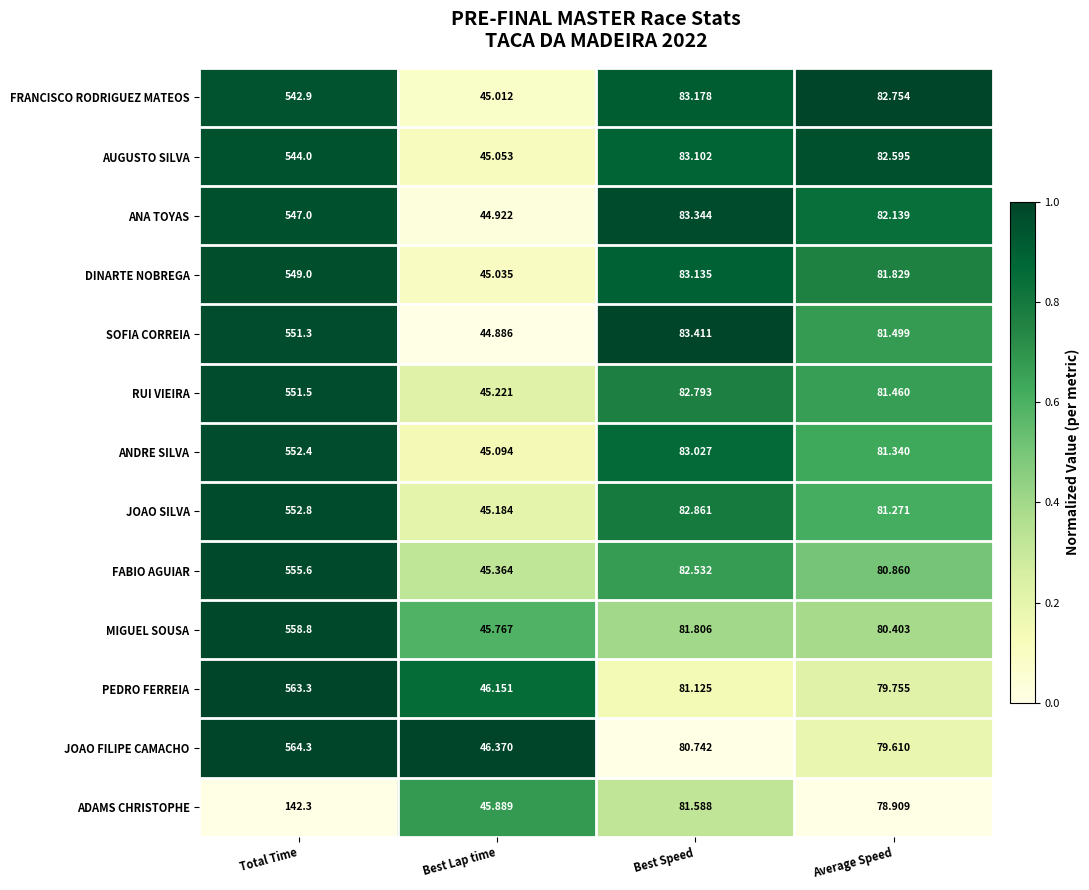

What is the total value across all series at Best Speed?

1072.6